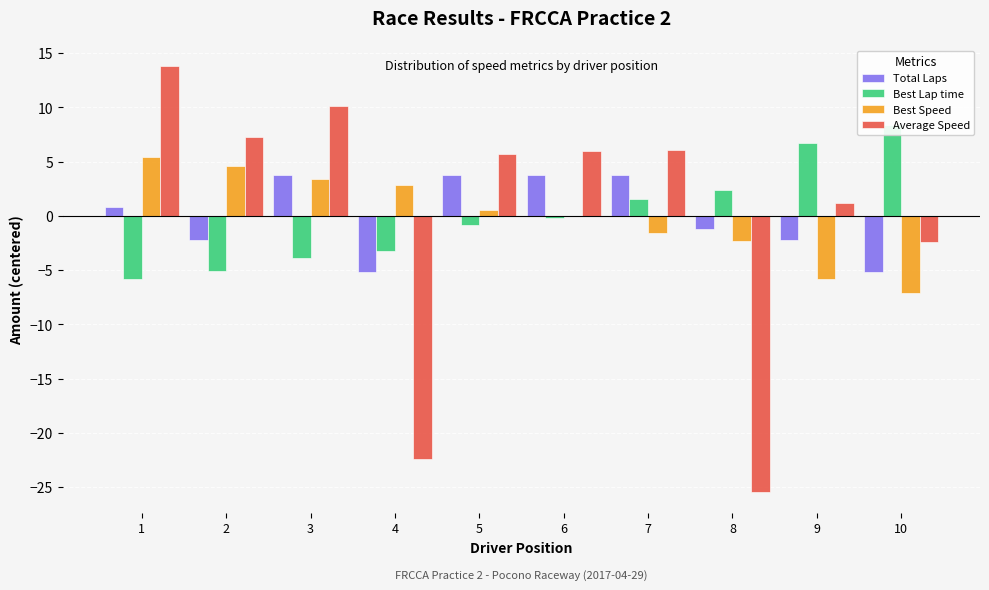

What is the spread (max minus min) of values at 5?

6.6